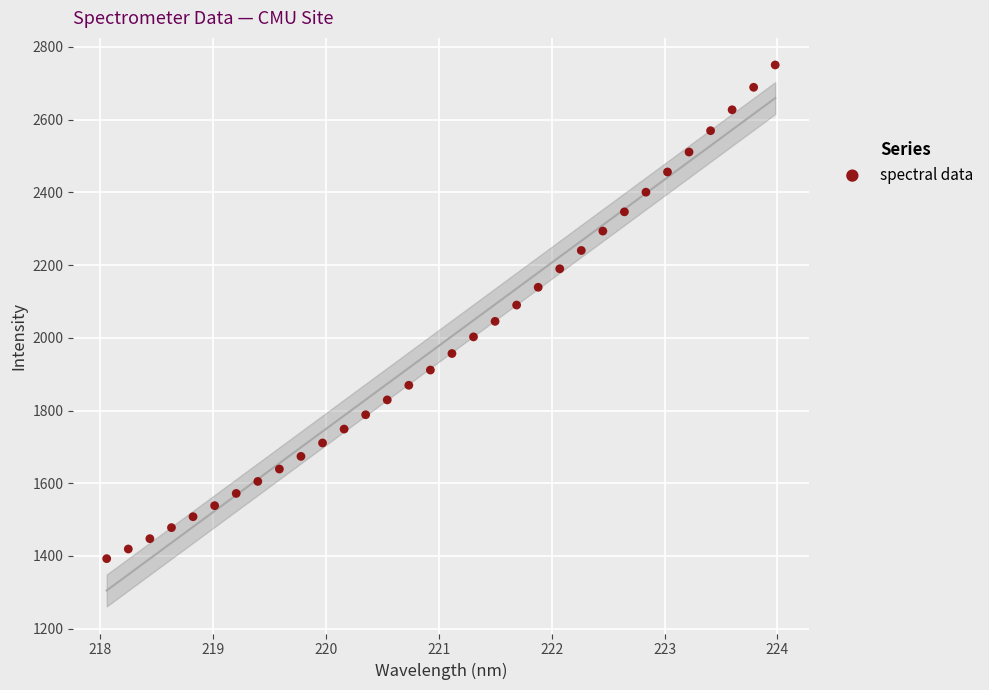

What is the range of Y values (max minus min)?

1357.7